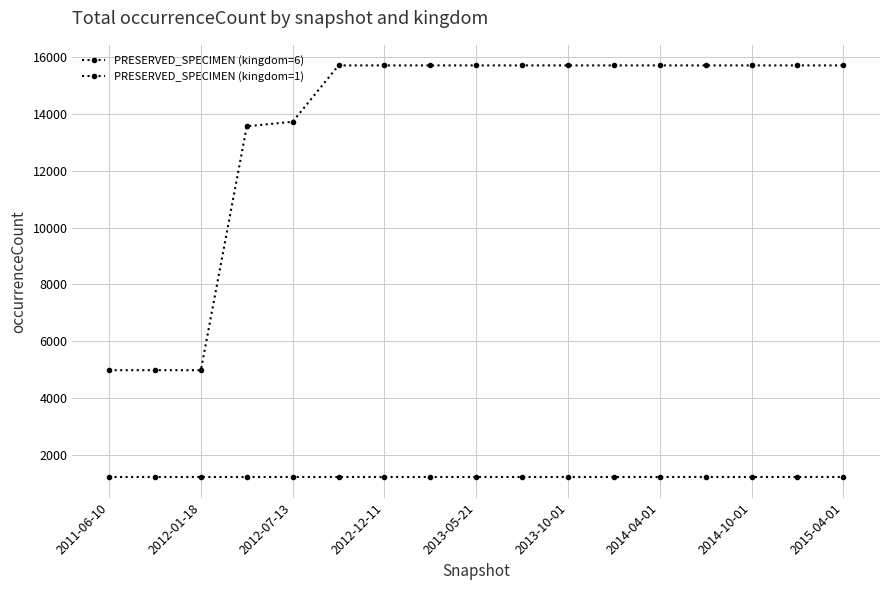

What is the maximum value shown in the chart?

15704